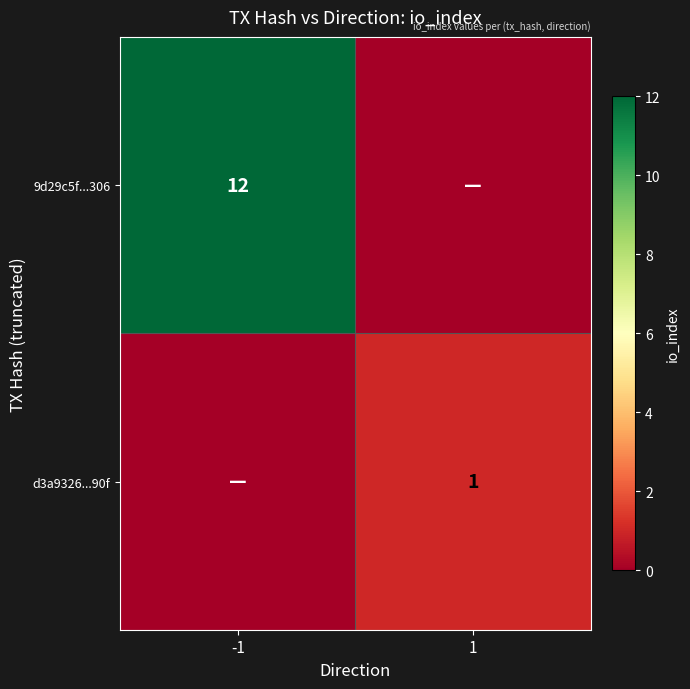

True or false: d3a9326...90f has a value of 2 at 1.

False